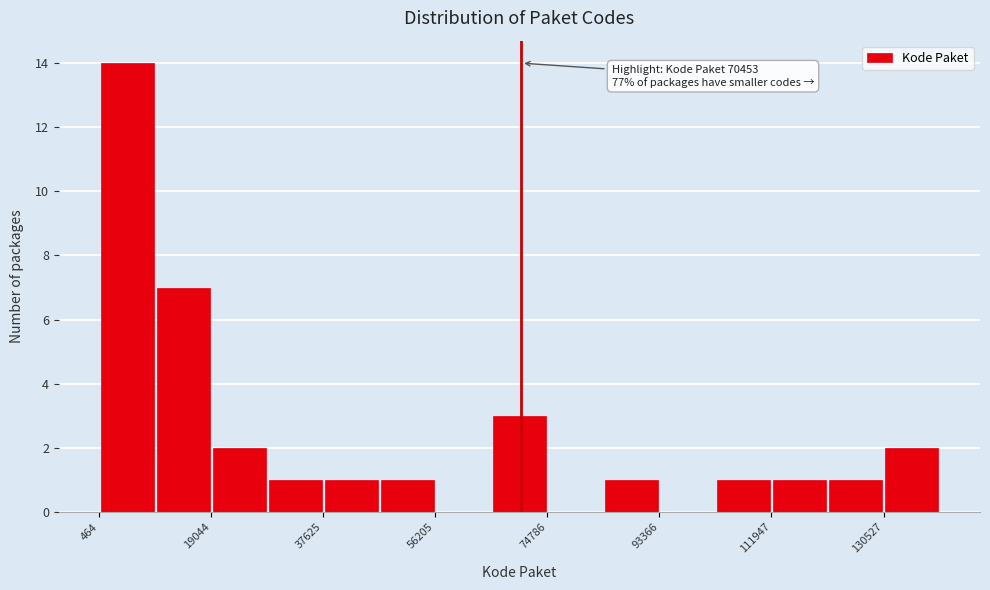

Which range on the x-axis has the tallest bar?

0 to 10000